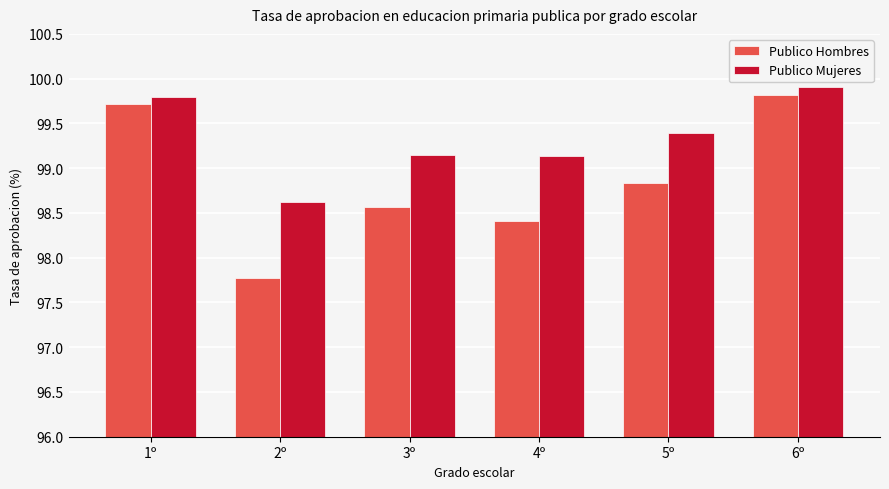

How many bars are there in each group?

2